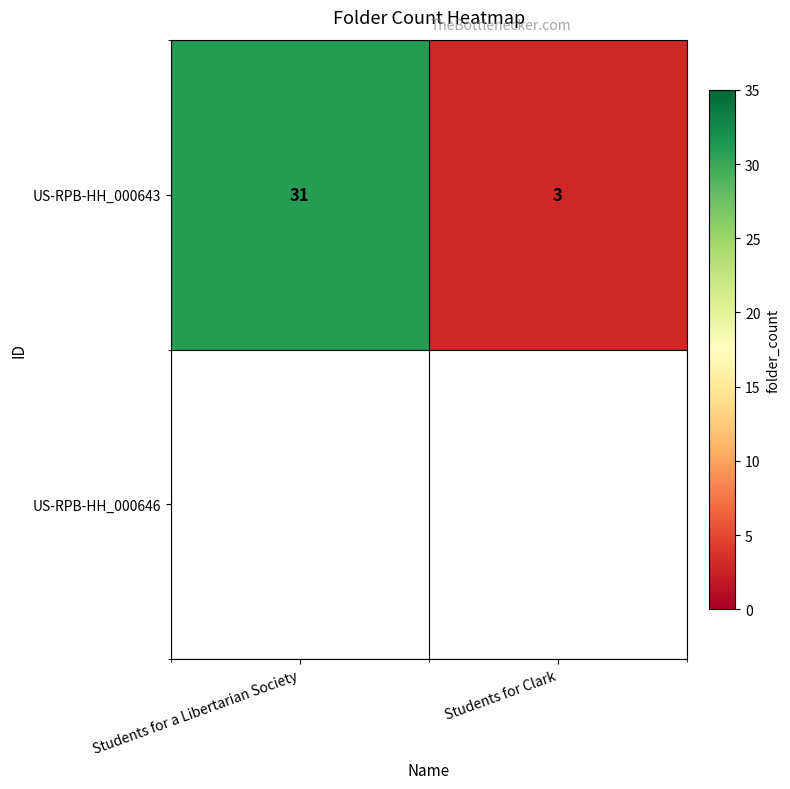

Reading left to right, transcribe all the data shown in this chart.

31	3